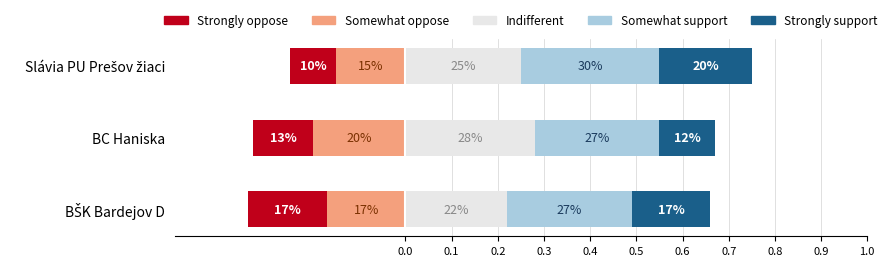

At how many categories does at least one series exceed 0?

3